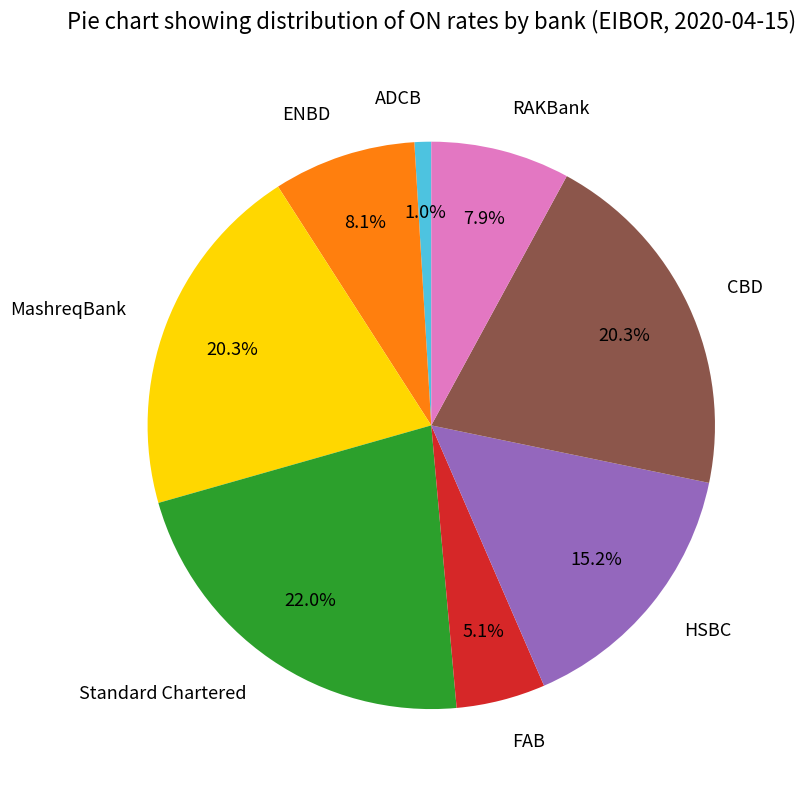

To the nearest percent, what is the difference between the Standard Chartered and ENBD slice percentages?

14%